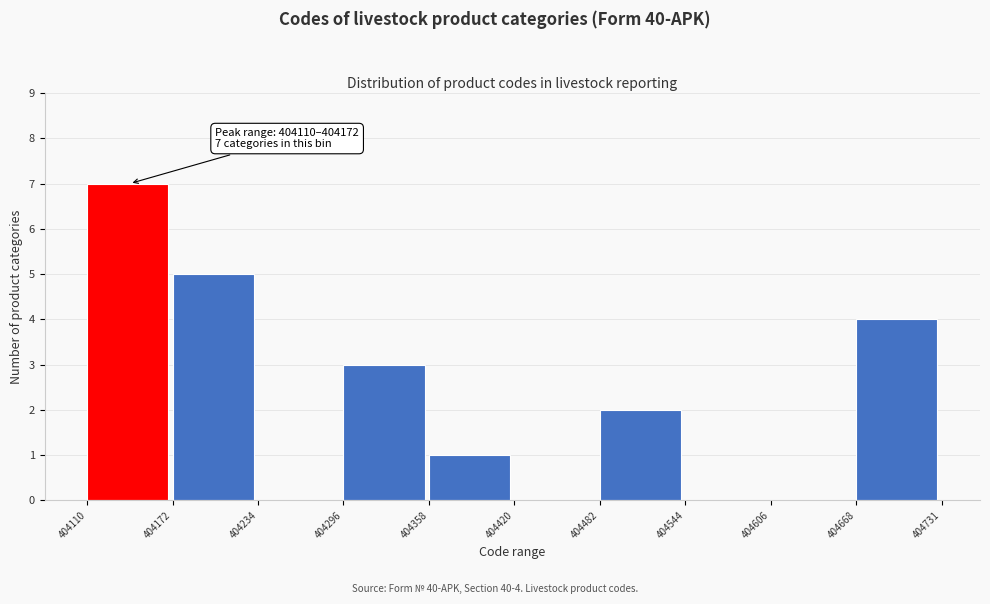

Over which range of the x-axis is the bar tallest?

404110 to 404172